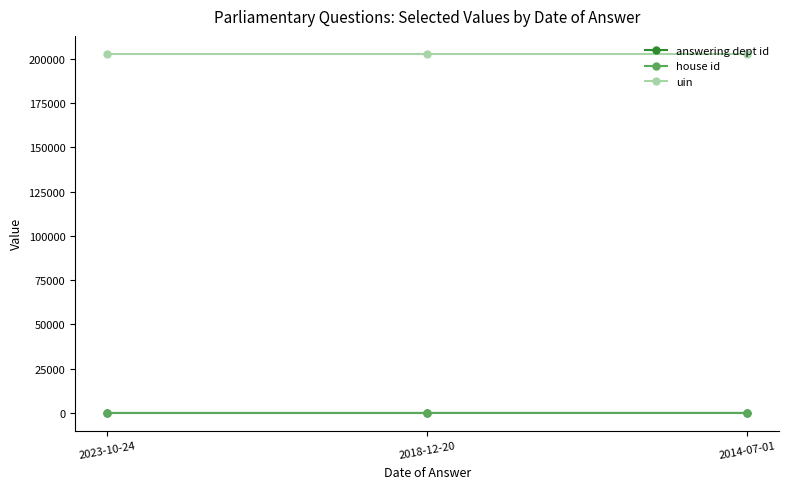

What is the label of the 3rd point from the right?

2023-10-24